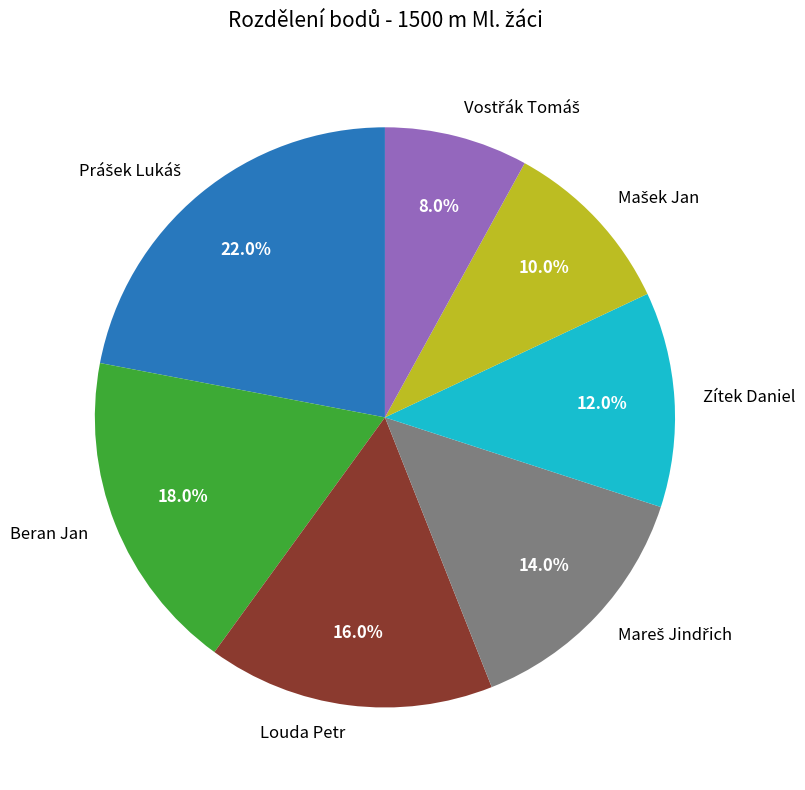

Does Louda Petr account for over 50% of the chart?

No